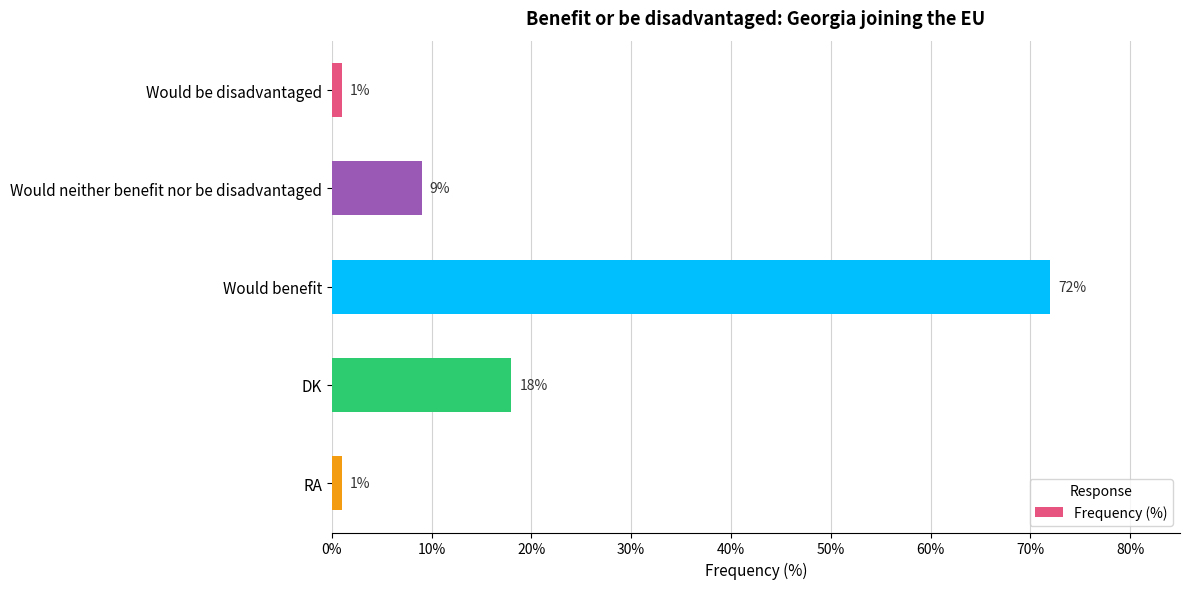

What is the label of the 3rd bar from the top?

Would benefit